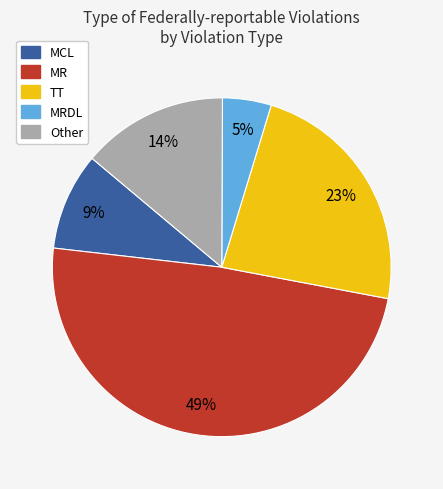

To the nearest percent, what is the average slice percentage?

20%